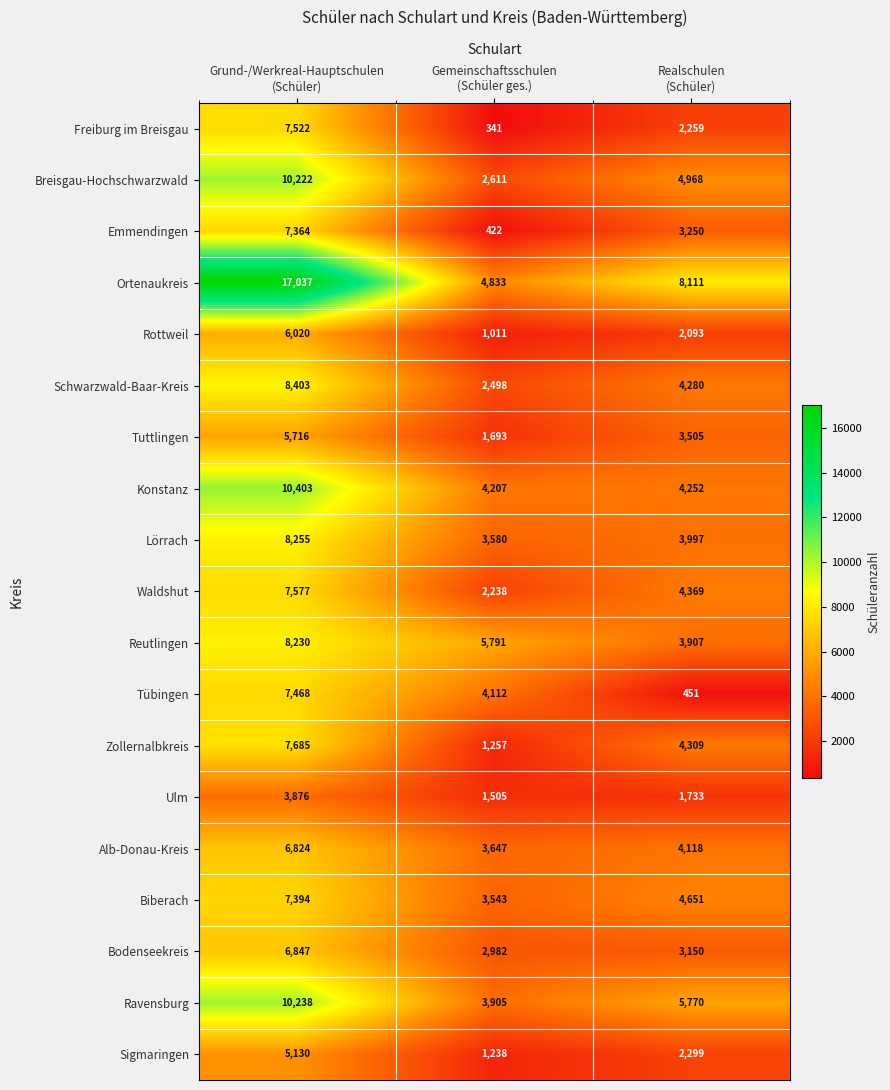

What is the highest value of the Biberach series?

7394